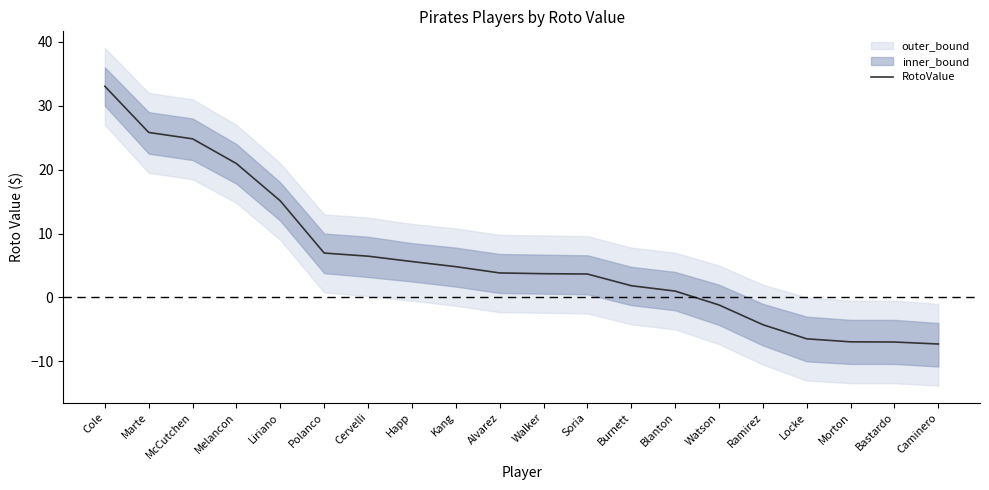

Reading left to right, transcribe all the data shown in this chart.

Cole=33.0	Marte=25.8	McCutchen=24.8	Melancon=20.9	Liriano=15.1	Polanco=7.0	Cervelli=6.5	Happ=5.6	Kang=4.8	Alvarez=3.8	Walker=3.7	Soria=3.7	Burnett=1.8	Blanton=1.0	Watson=-1.2	Ramirez=-4.3	Locke=-6.5	Morton=-6.9	Bastardo=-7.0	Caminero=-7.3